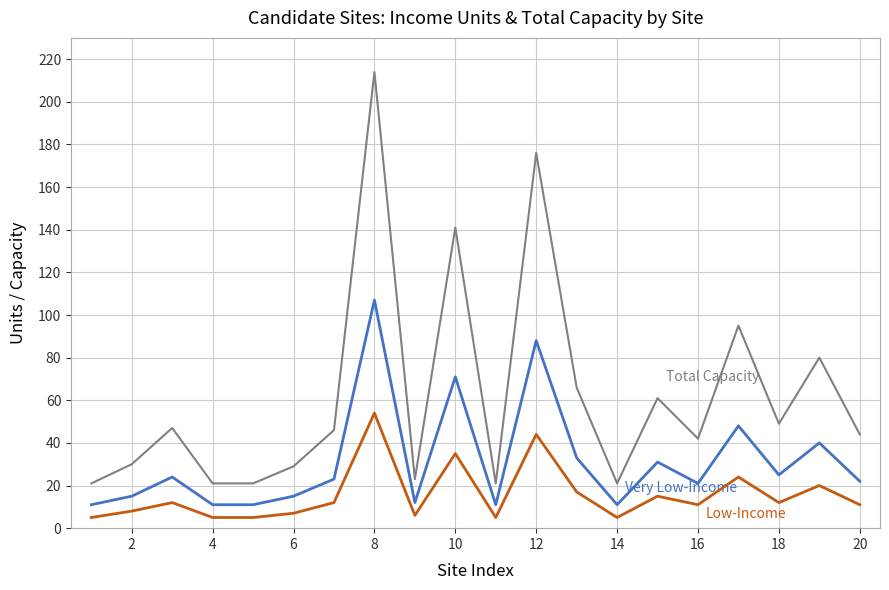

What is the smallest value displayed?

5